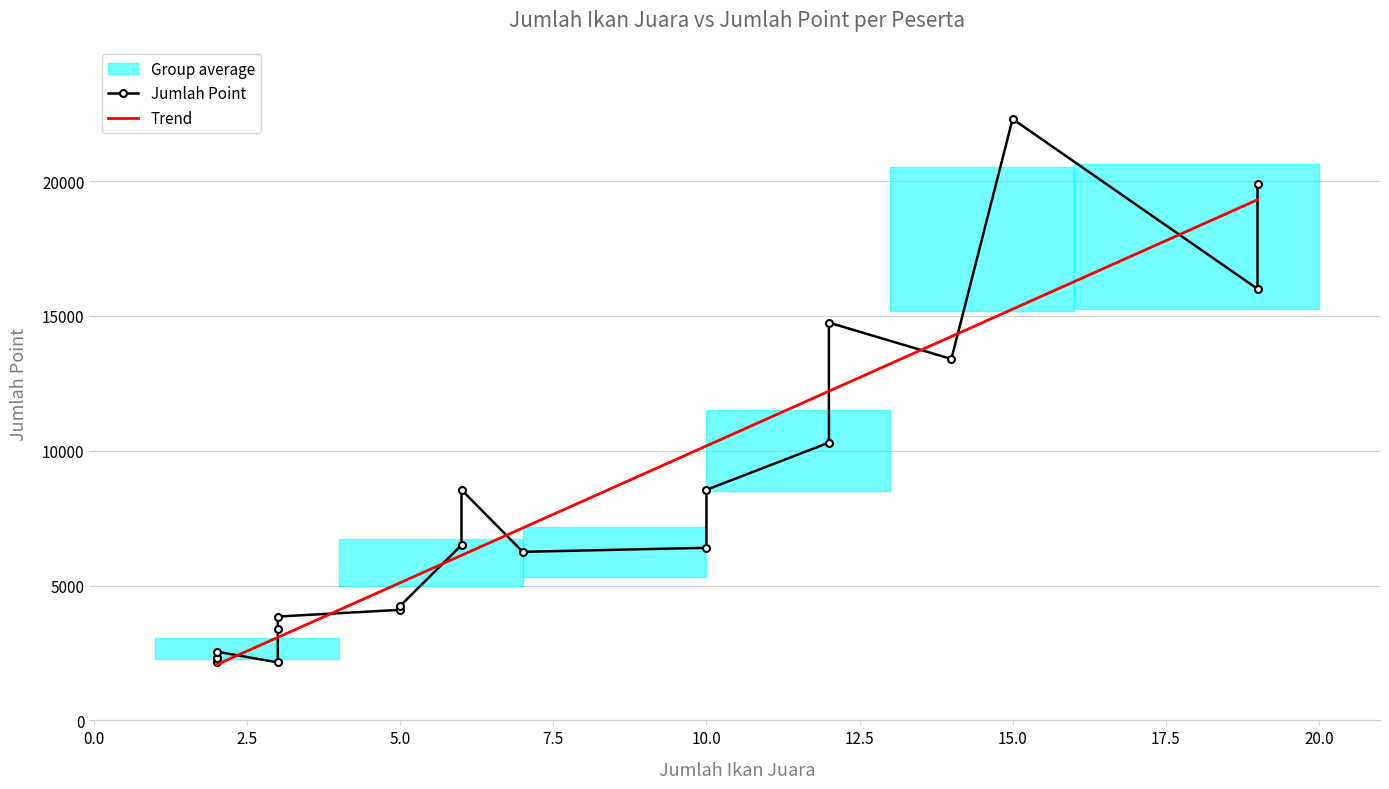

What is the lowest value of the Trend series?

2064.0